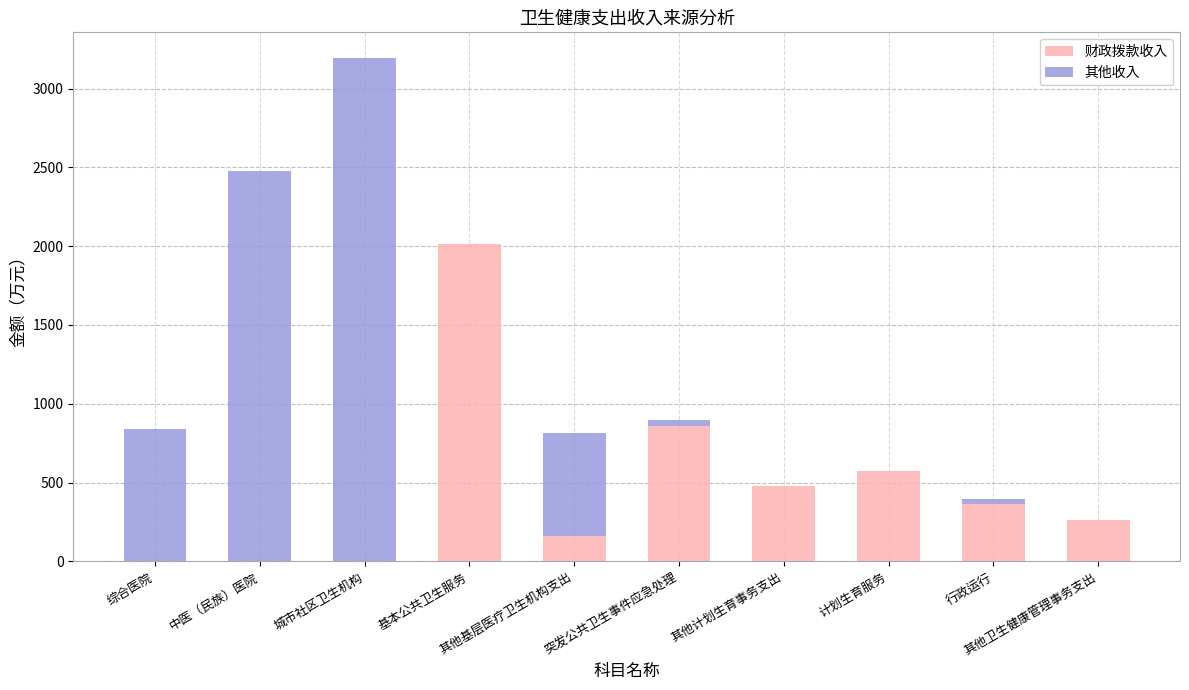

What is the total value across all series at 基本公共卫生服务?

2016.8